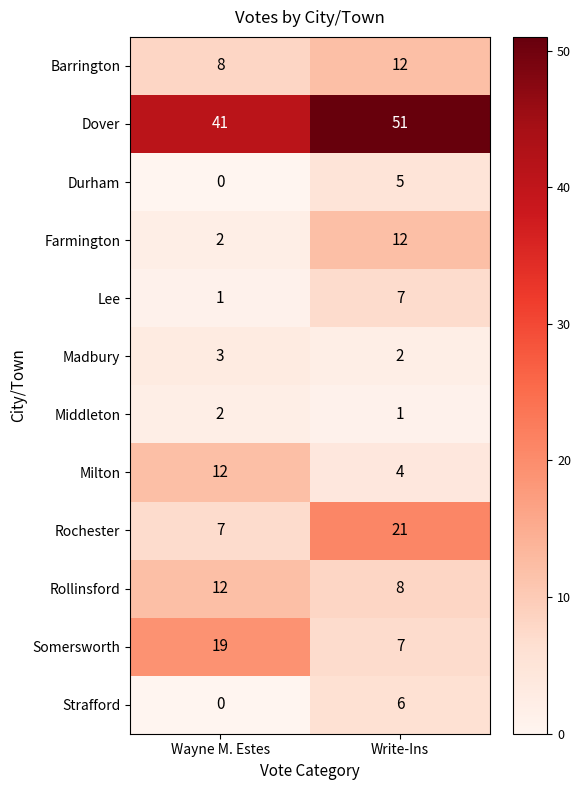

Which category has the lowest value across all series?

Wayne M. Estes